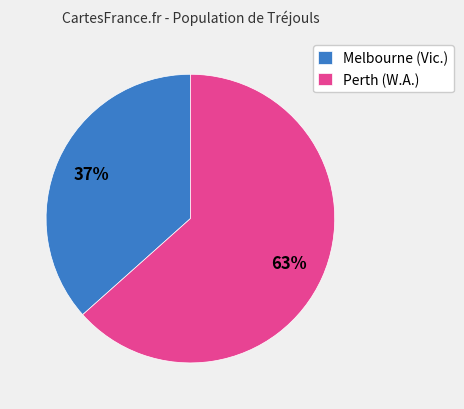

What percentage is the Melbourne (Vic.) slice, to the nearest percent?

37%